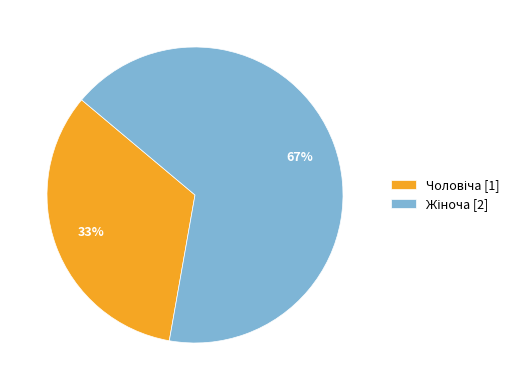

Is there any slice that represents more than half of the pie?

Yes